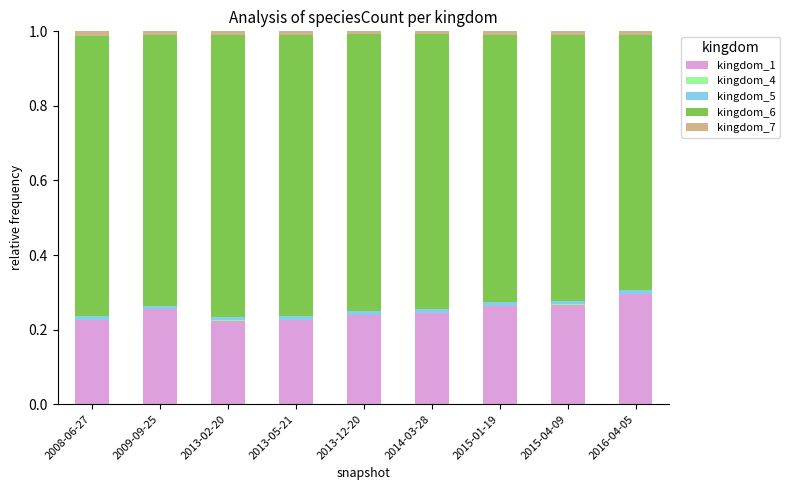

Count the number of categories in the chart.

9